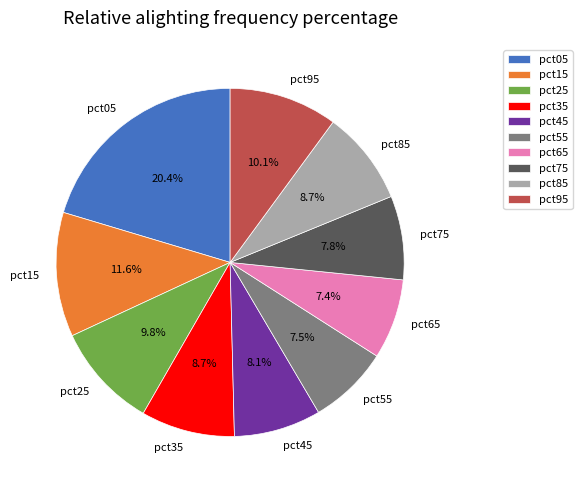

Which slice is the largest?

pct05